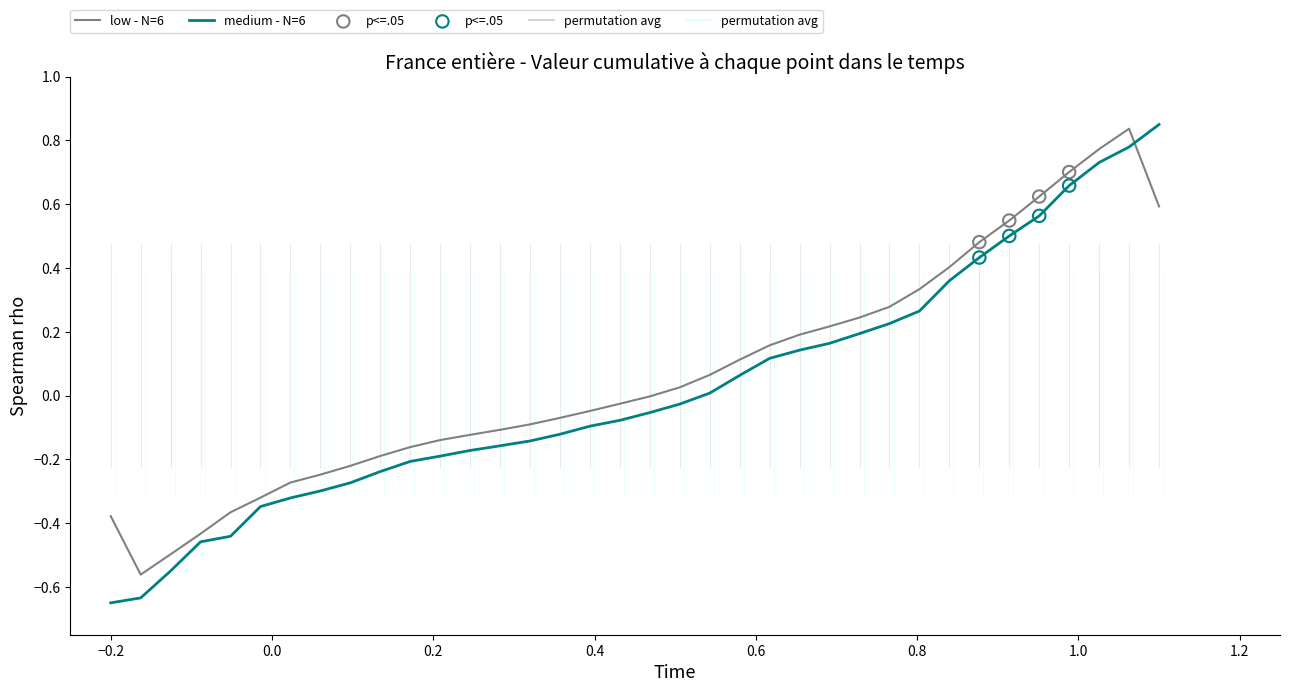

Which series has the widest spread of values?

medium - N=6